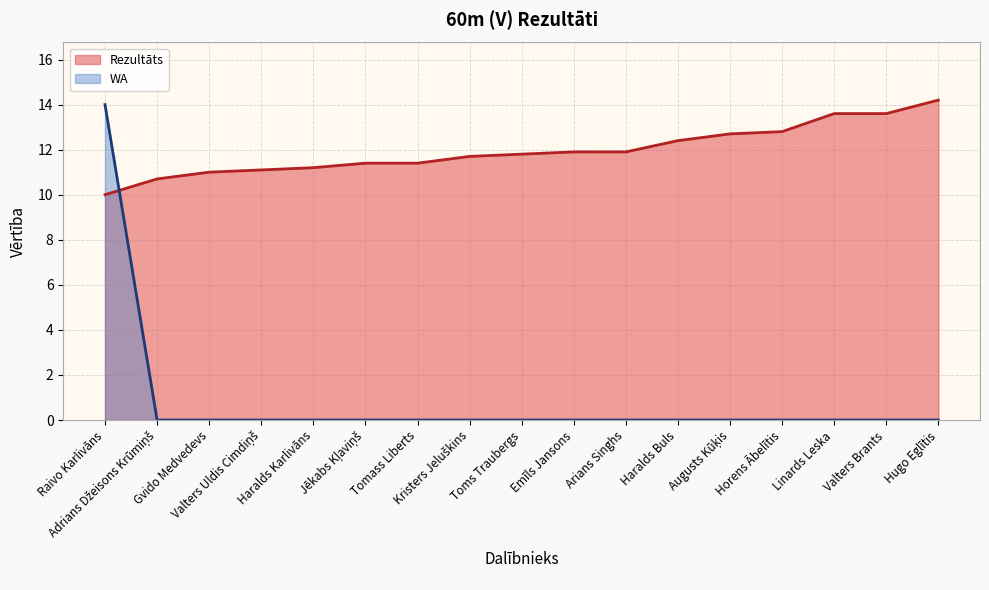

What is the label of the 14th point from the right?

Valters Uldis Cimdiņš